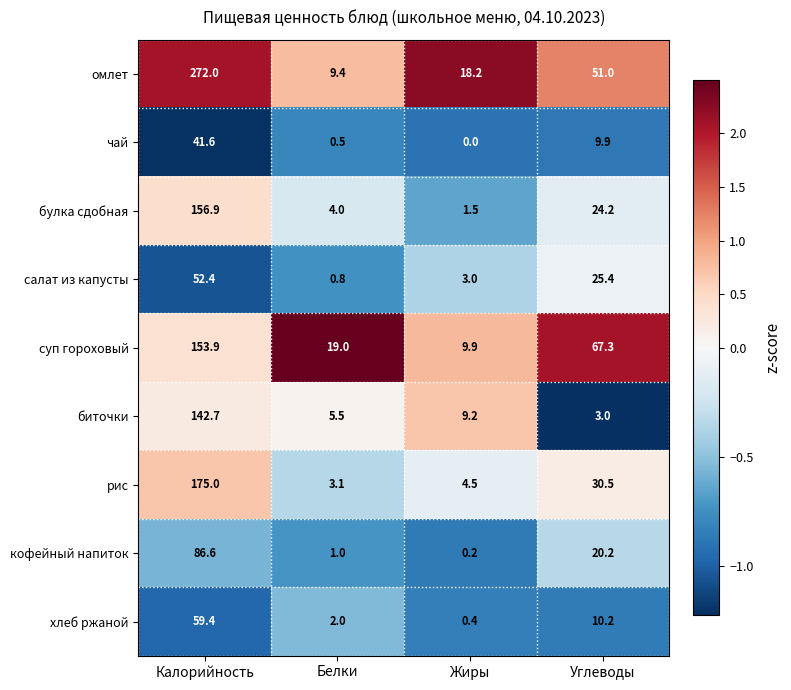

What is the difference between the maximum and minimum values in the хлеб ржаной series?

59.0